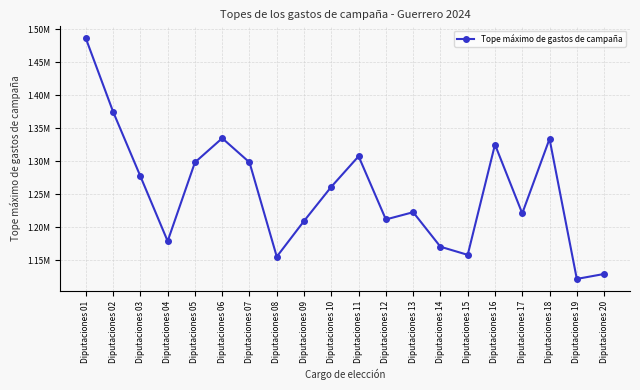

List the labels in order of value, smallest first.

Diputaciones 19, Diputaciones 20, Diputaciones 08, Diputaciones 15, Diputaciones 14, Diputaciones 04, Diputaciones 09, Diputaciones 12, Diputaciones 17, Diputaciones 13, Diputaciones 10, Diputaciones 03, Diputaciones 05, Diputaciones 07, Diputaciones 11, Diputaciones 16, Diputaciones 18, Diputaciones 06, Diputaciones 02, Diputaciones 01